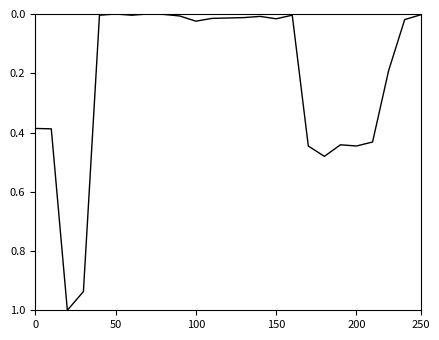

What is the maximum value shown in the chart?

1.0